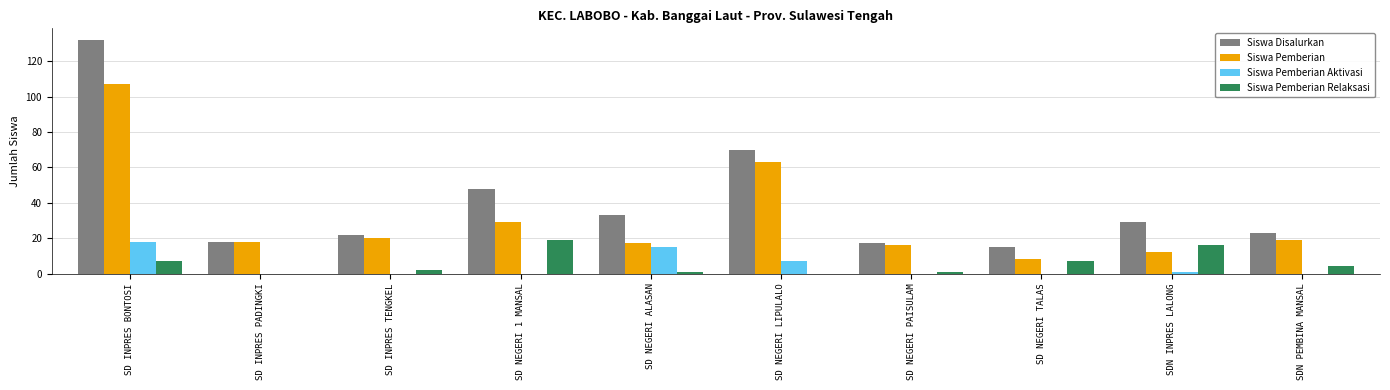

The Siswa Pemberian Relaksasi series shows -13 at SD NEGERI LIPULALO. True or false?

False